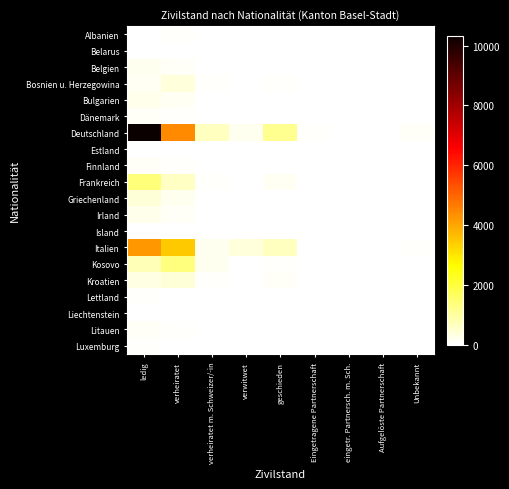

Rank the series by their maximum value, from lowest to highest.

Belarus, Island, Estland, Liechtenstein, Albanien, Lettland, Luxemburg, Litauen, Dänemark, Finnland, Belgien, Irland, Bulgarien, Bosnien u. Herzegowina, Kroatien, Griechenland, Kosovo, Frankreich, Italien, Deutschland